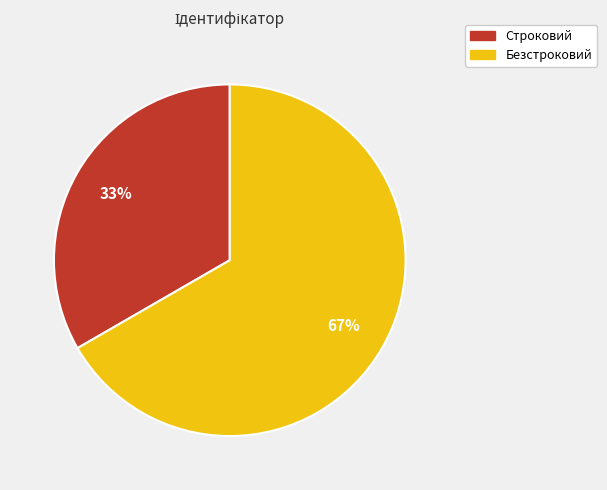

Is Строковий the majority of the pie?

No